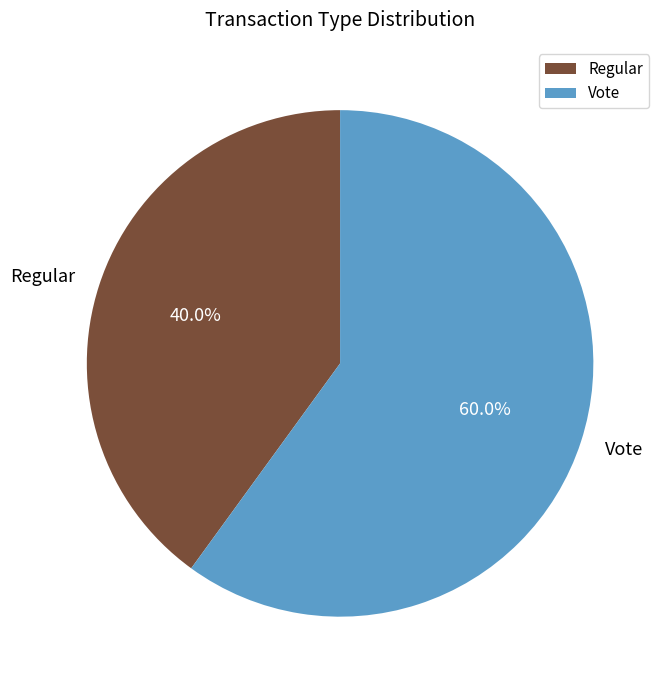

Approximately how many times larger is the value at Regular compared to Vote?

0.7